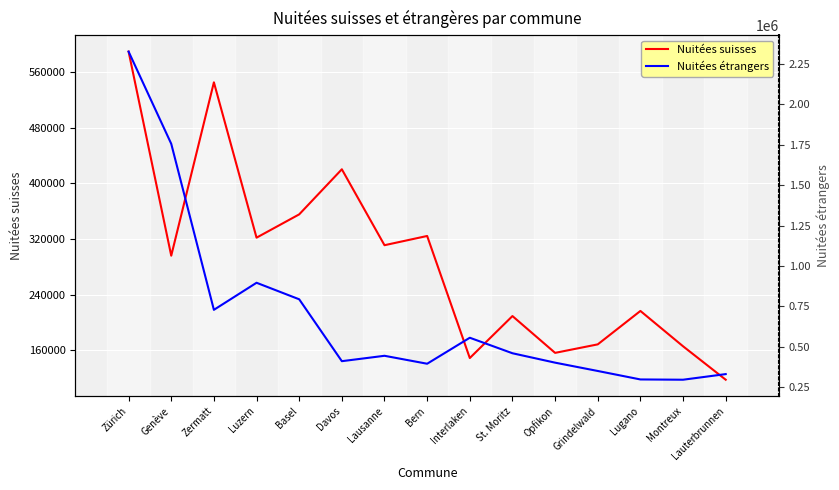

Is it true that Nuitées suisses equals 504324 at Lausanne?

False